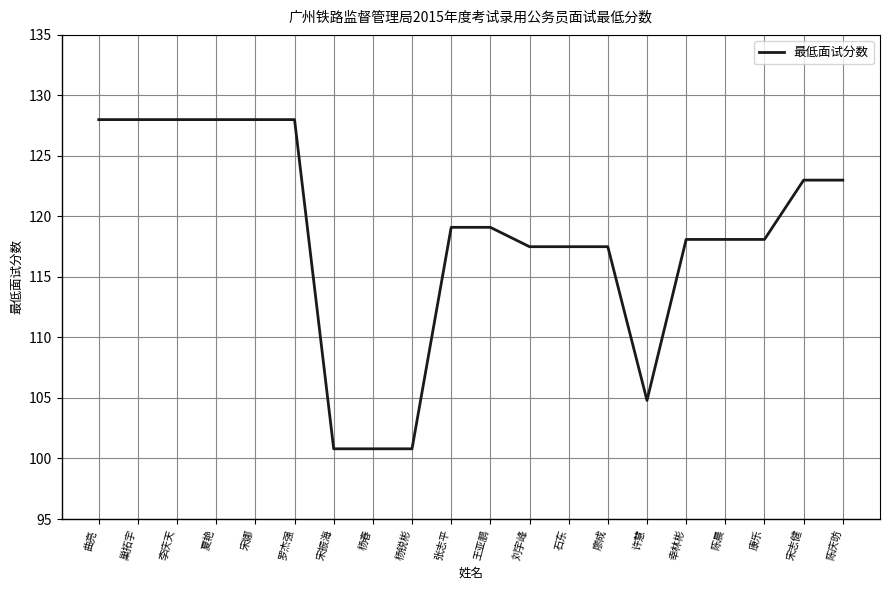

What is the change in value from 李庆天 to 廖成?

-10.5